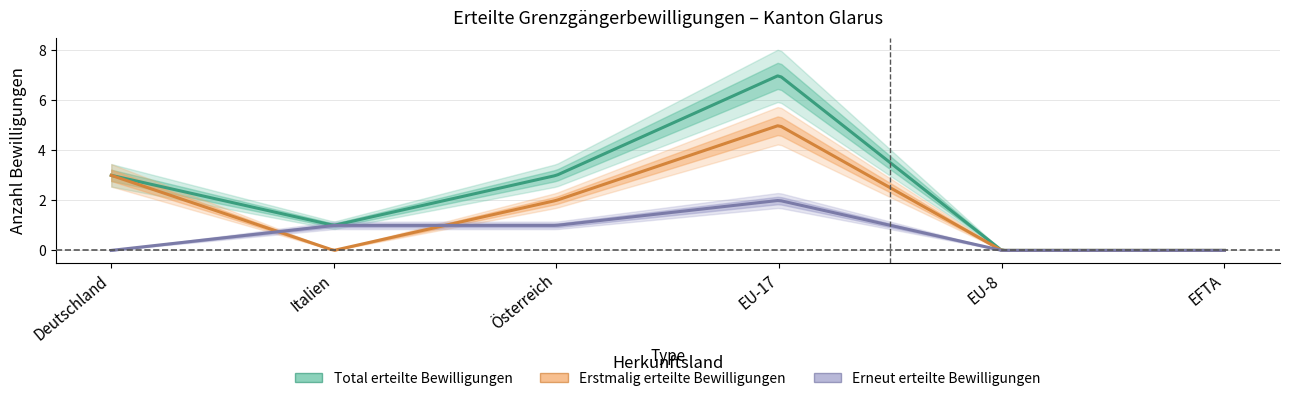

Is the value of Total erteilte Bewilligungen at EFTA greater than the value of Erstmalig erteilte Bewilligungen at EU-17?

No